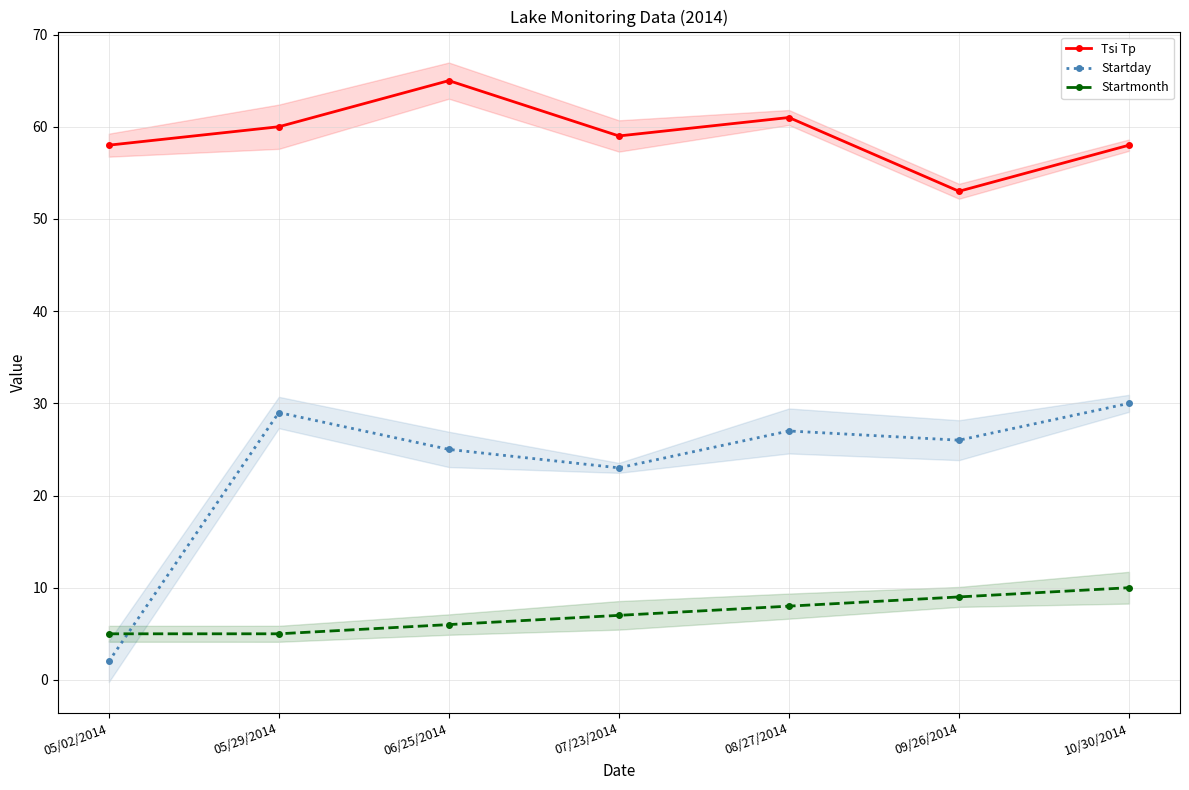

Reading left to right, what are all the values shown in this chart?

Tsi Tp: 05/02/2014=58	05/29/2014=60	06/25/2014=65	07/23/2014=59	08/27/2014=61	09/26/2014=53	10/30/2014=58
Startday: 05/02/2014=2	05/29/2014=29	06/25/2014=25	07/23/2014=23	08/27/2014=27	09/26/2014=26	10/30/2014=30
Startmonth: 05/02/2014=5	05/29/2014=5	06/25/2014=6	07/23/2014=7	08/27/2014=8	09/26/2014=9	10/30/2014=10